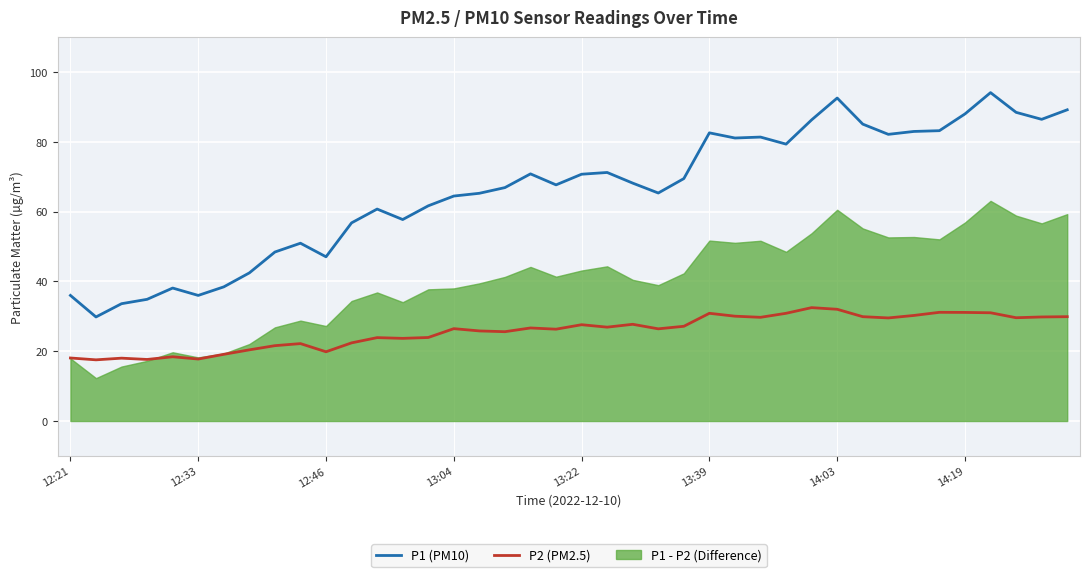

True or false: P1 (PM10) has a value of 82.5 at 13:39.

True